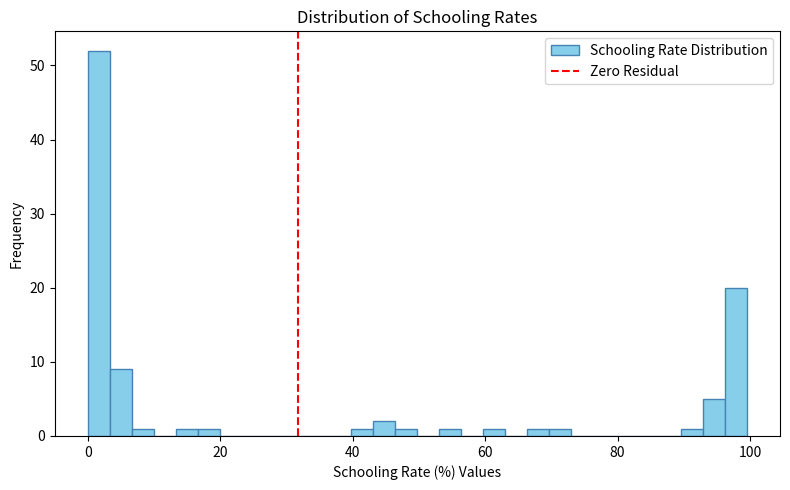

Read against the x-axis, roughly where is the centre of the tallest bar?

2